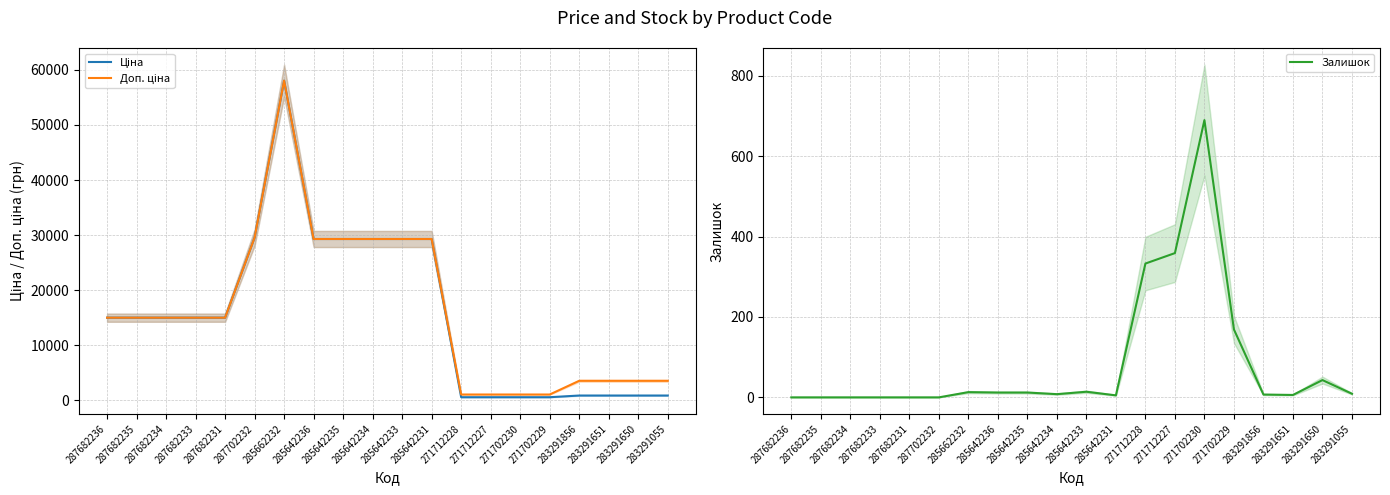

Between which two adjacent categories do Залишок and Ціна first intersect?

271712227 and 271702230